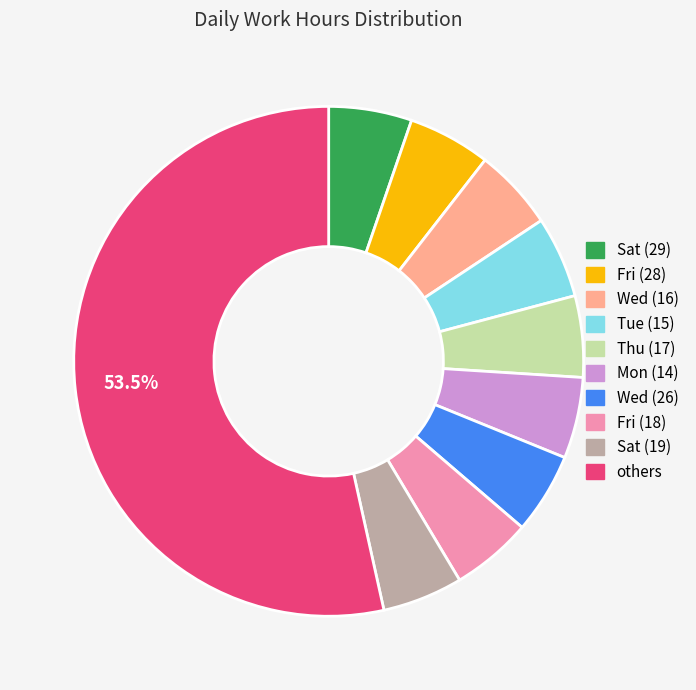

Is there any slice that represents more than half of the pie?

Yes